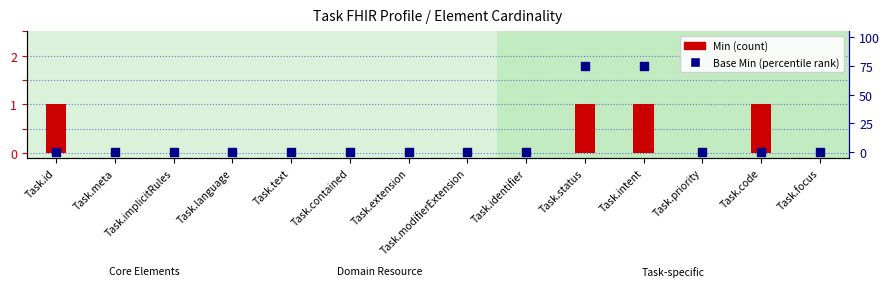

What are all the series names shown in the legend?

Min, Base Min